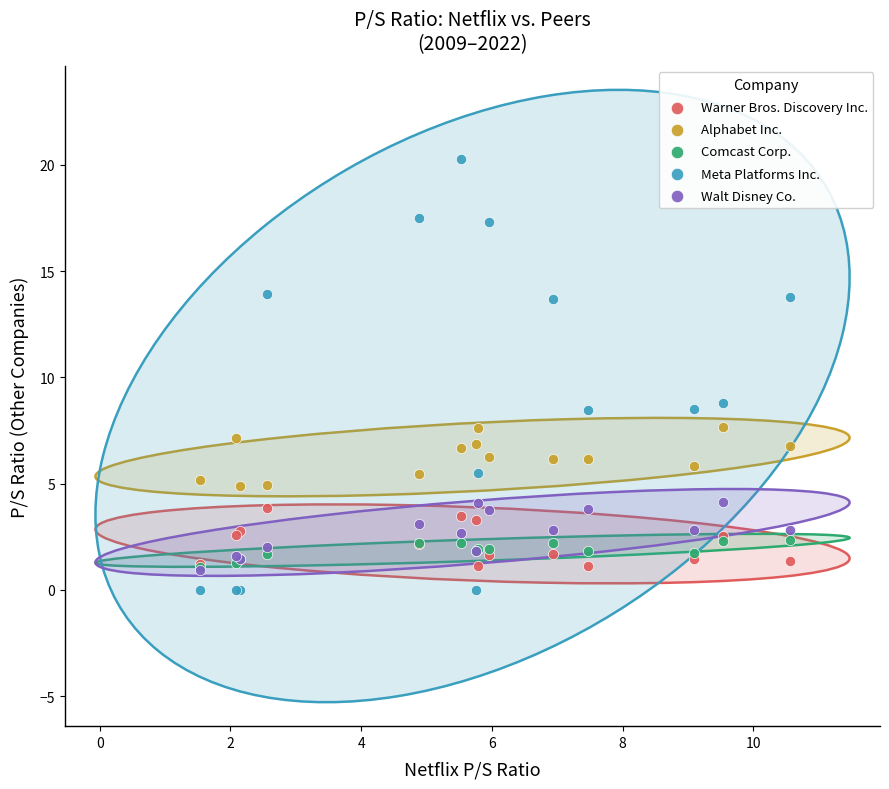

Which series contains the lowest Y value?

Meta Platforms Inc.